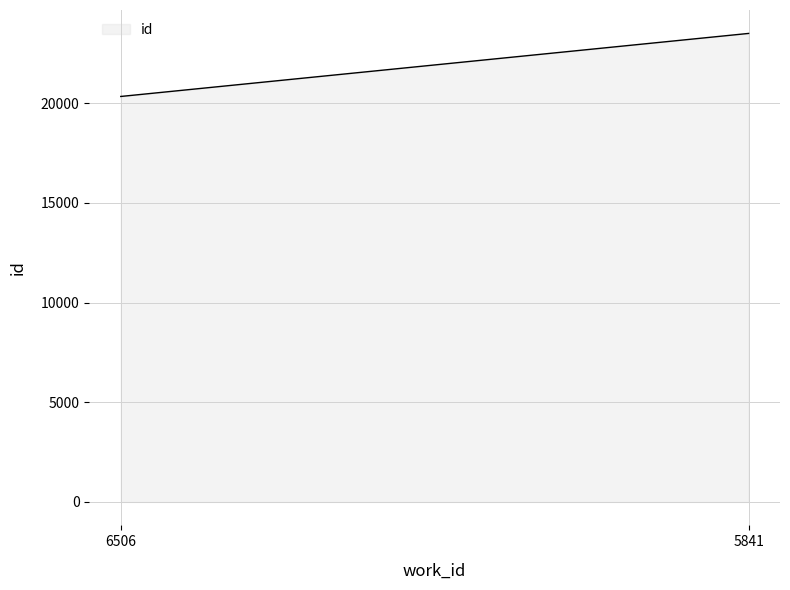

What is the maximum value shown in the chart?

23501.0